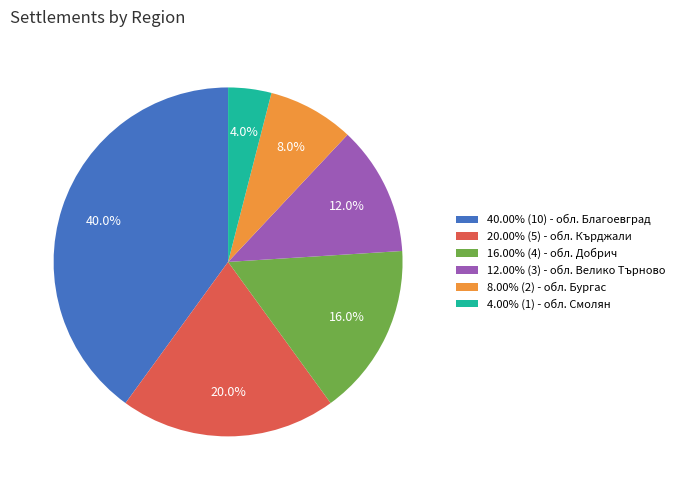

To the nearest percent, what is the average slice percentage?

17%